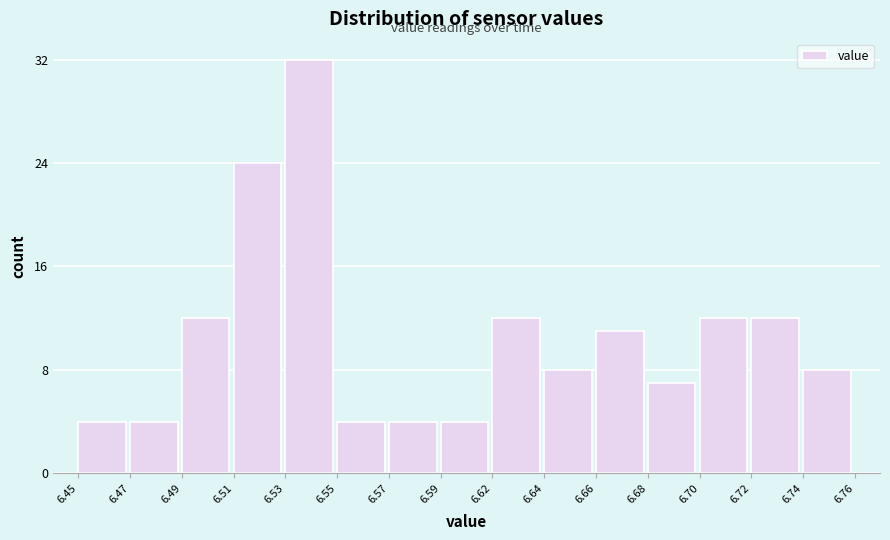

Reading left to right, what are all the values shown in this chart?

4	4	12	24	32	4	4	4	12	8	11	7	12	12	8